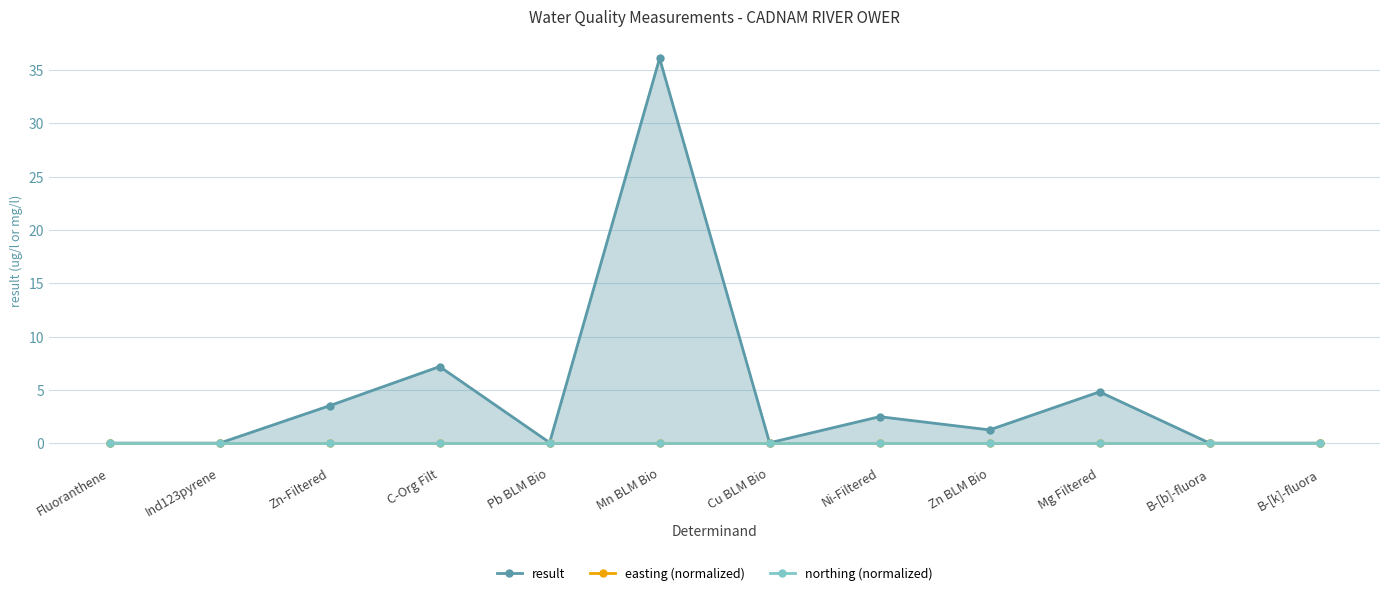

True or false: easting (normalized) has a value of 0.0 at Ni-Filtered.

True